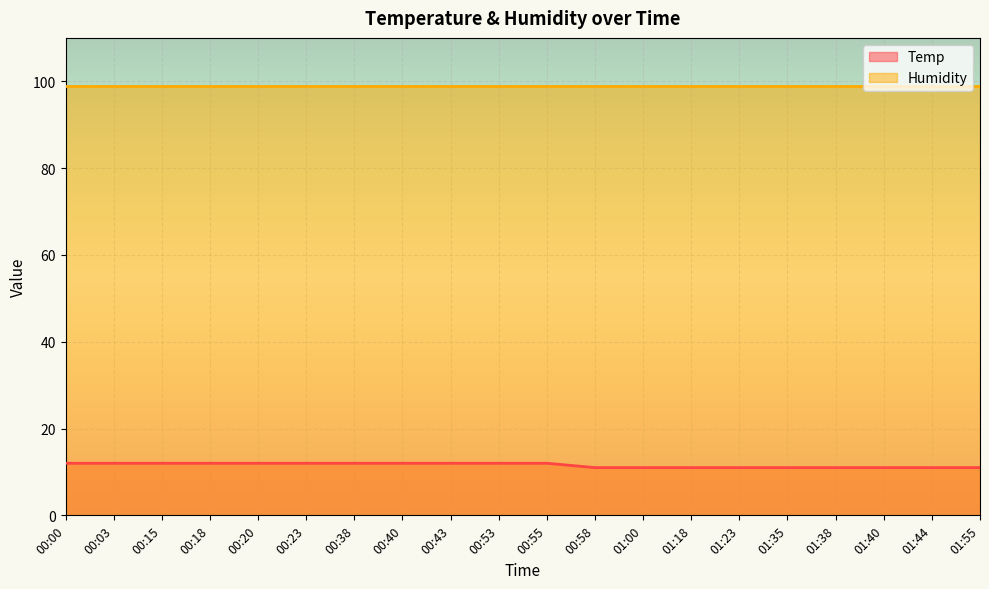

Reading right to left, extract all data points from this chart.

01:55=11	01:44=11	01:40=11	01:38=11	01:35=11	01:23=11	01:18=11	01:00=11	00:58=11	00:55=12	00:53=12	00:43=12	00:40=12	00:38=12	00:23=12	00:20=12	00:18=12	00:15=12	00:03=12	00:00=12